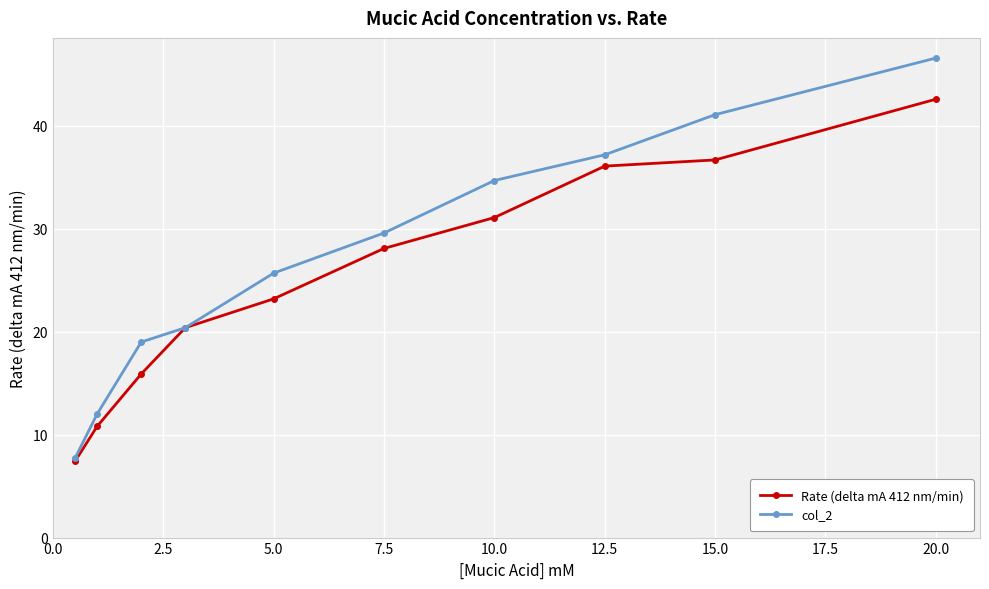

Rank the series by their maximum value, from highest to lowest.

col_2, Rate (delta mA 412 nm/min)